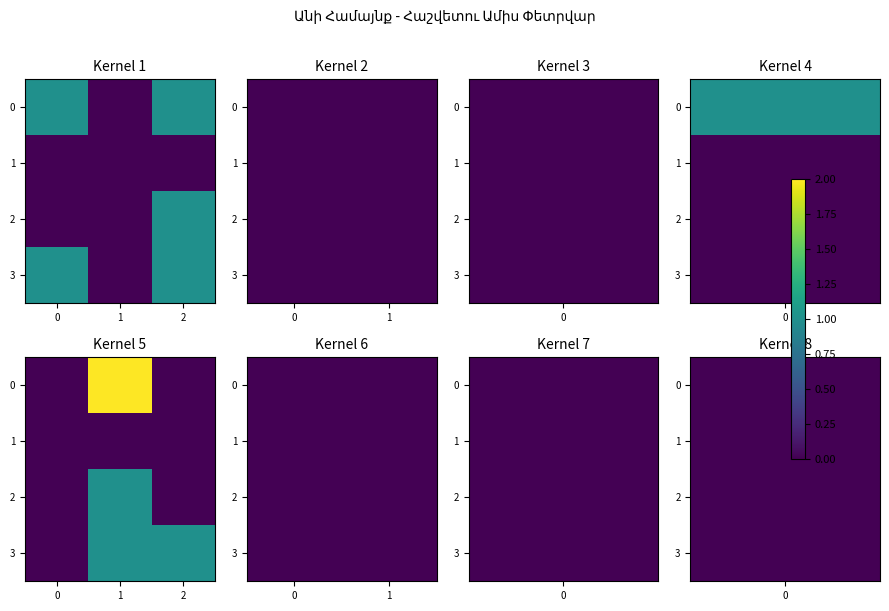

How many distinct data groups are displayed?

8